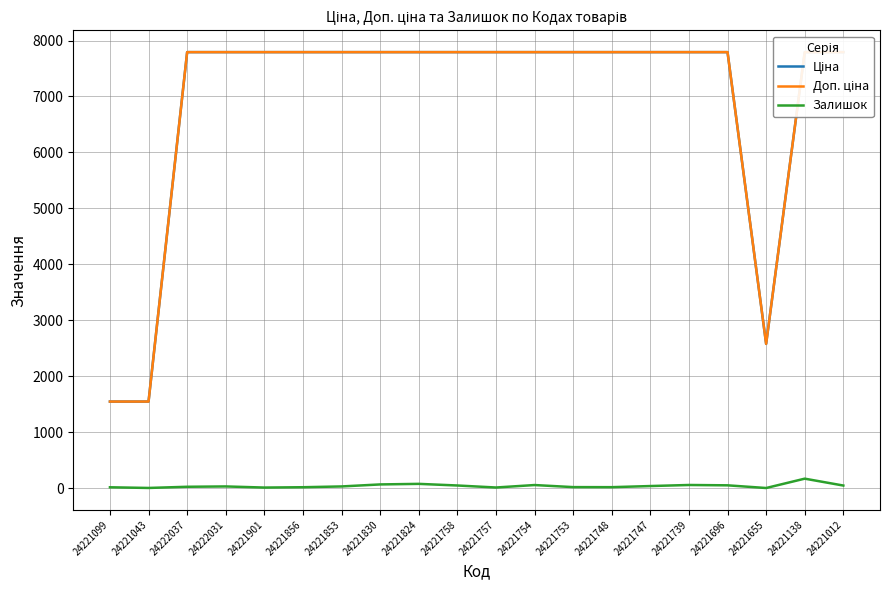

Which label corresponds to the largest value in the chart?

24222037